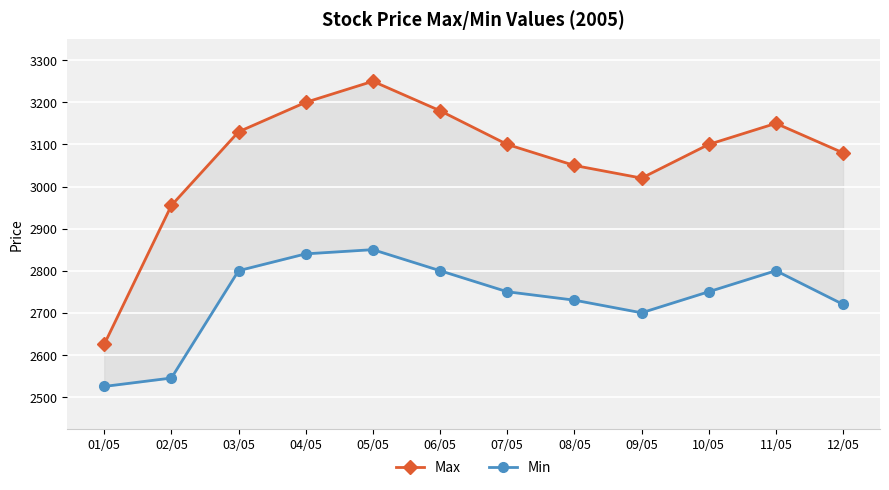

Is it true that Min equals 2800 at 11/05?

True